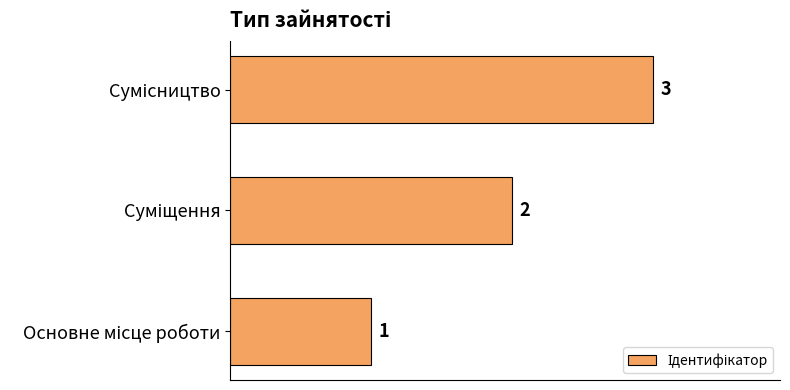

Count the values in the range 1 to 3.

3